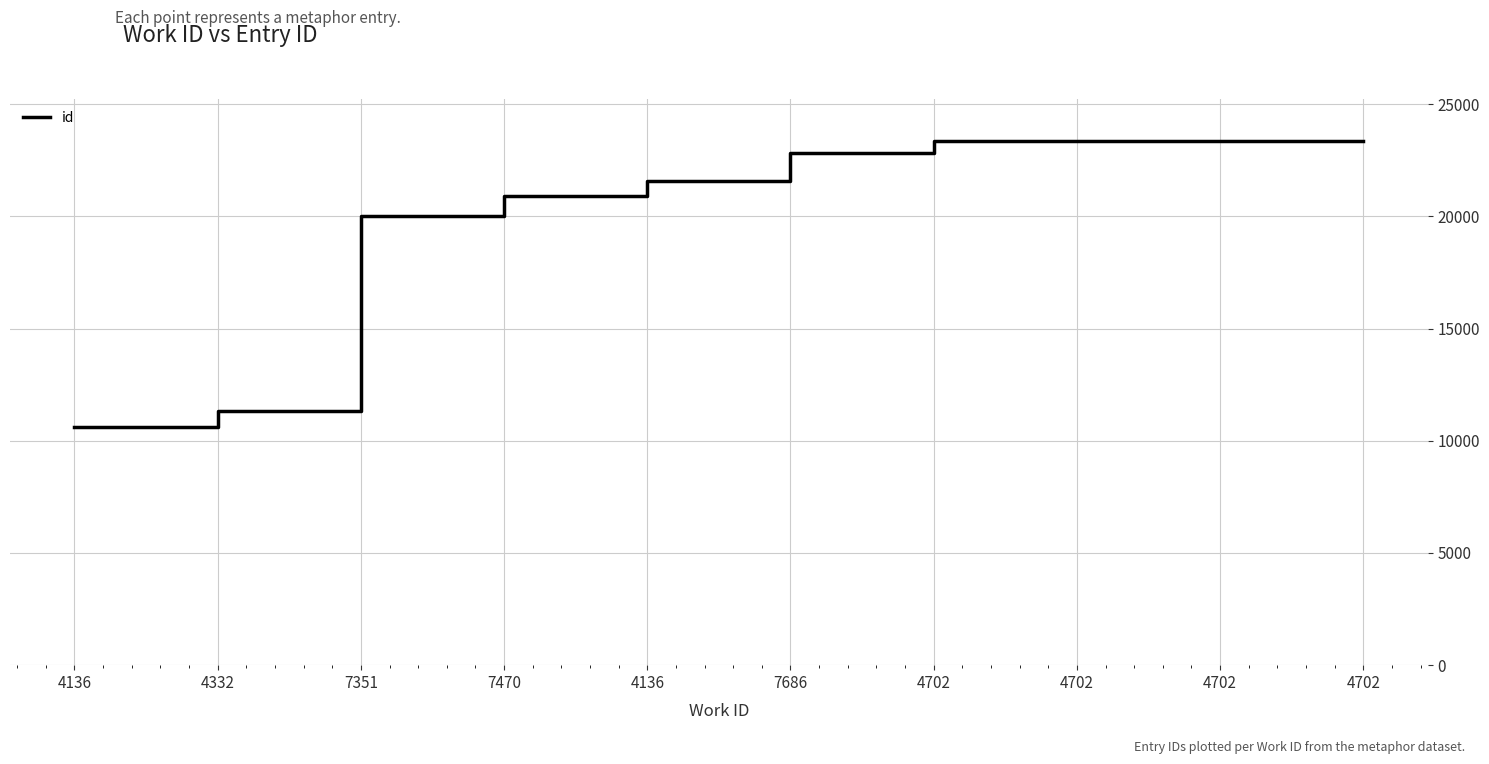

True or false: the data shows 11329 at 4332.

True